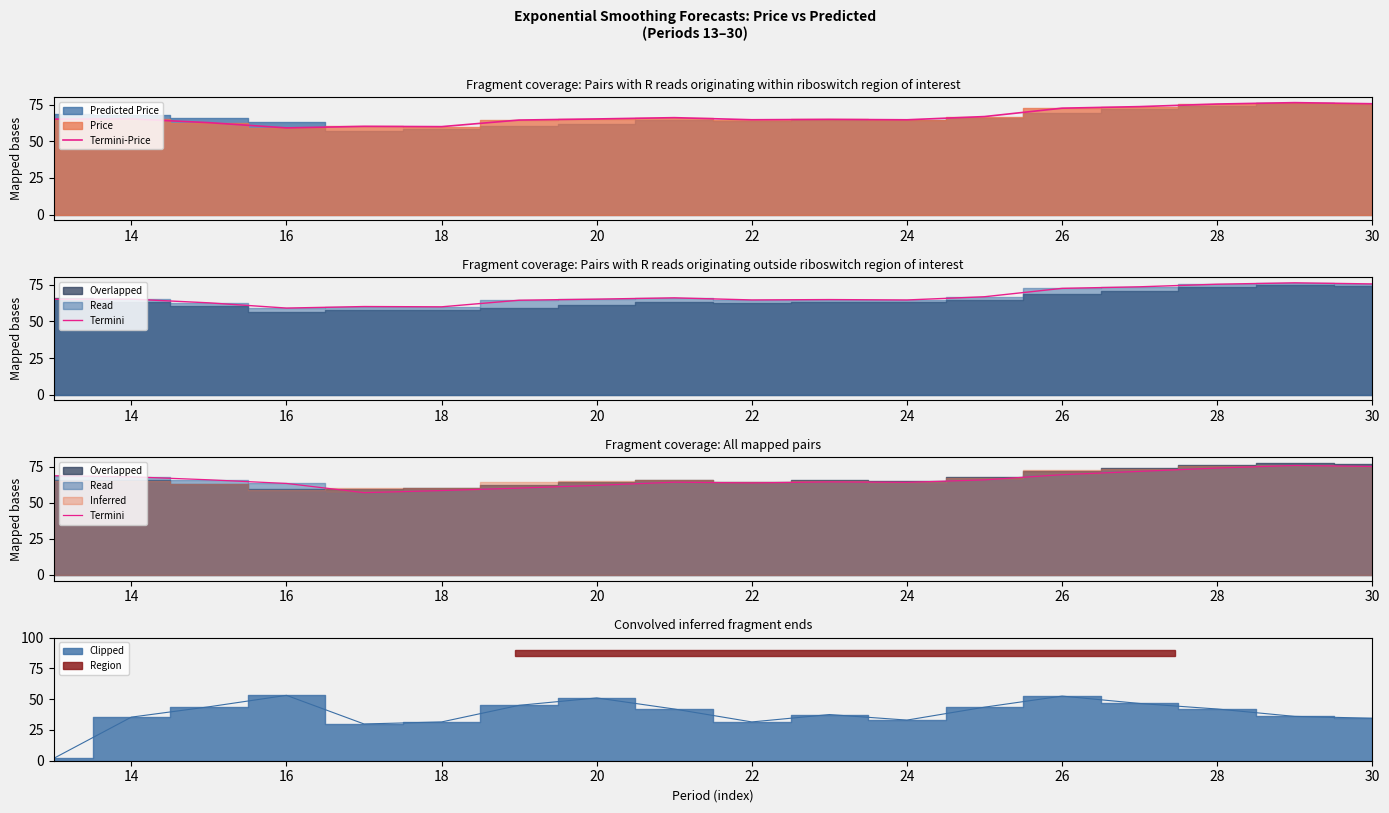

What is the difference between the highest and lowest values at 26?

3.1